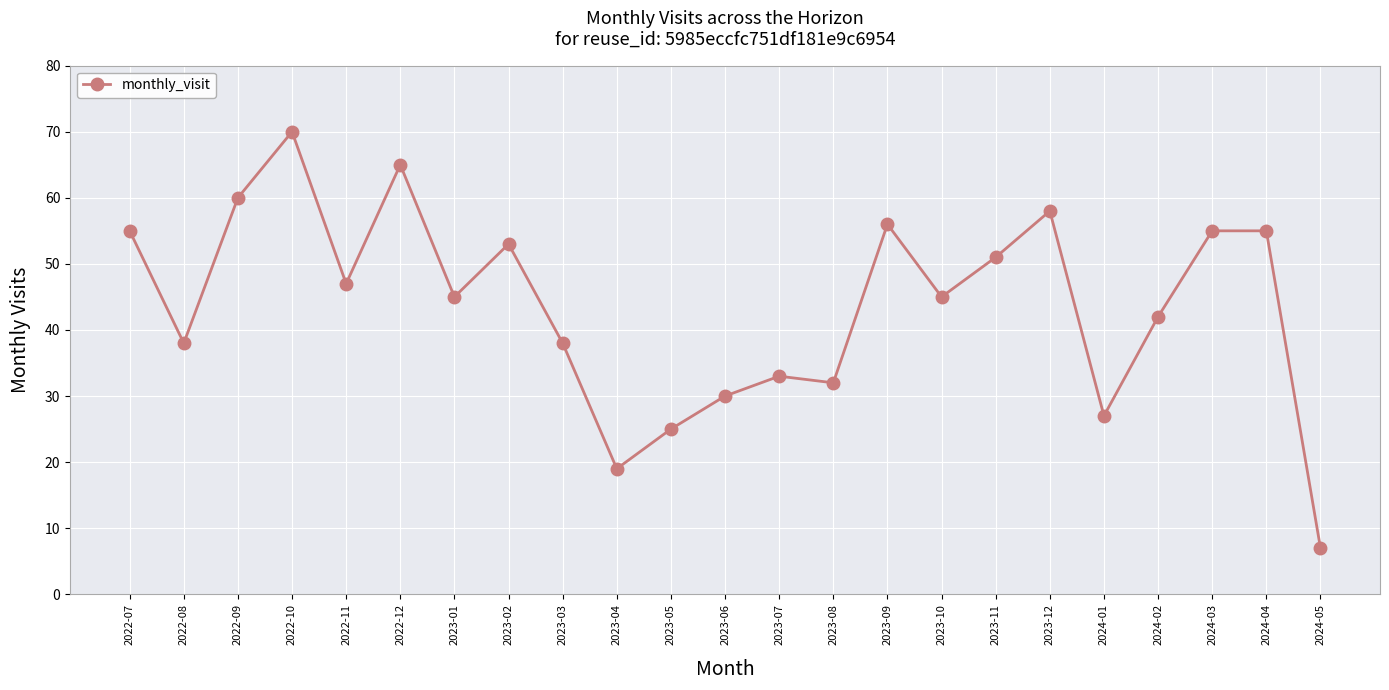

What is the difference between the second highest and minimum values?

58